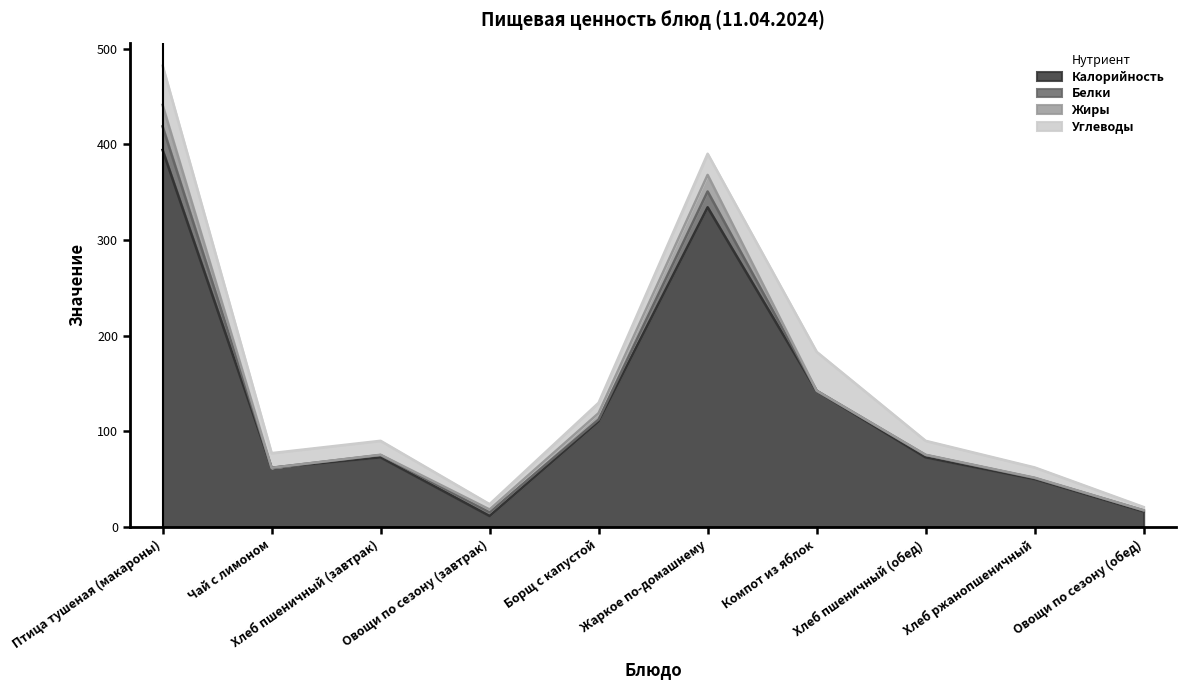

What are all the series names shown in the legend?

Калорийность, Белки, Жиры, Углеводы